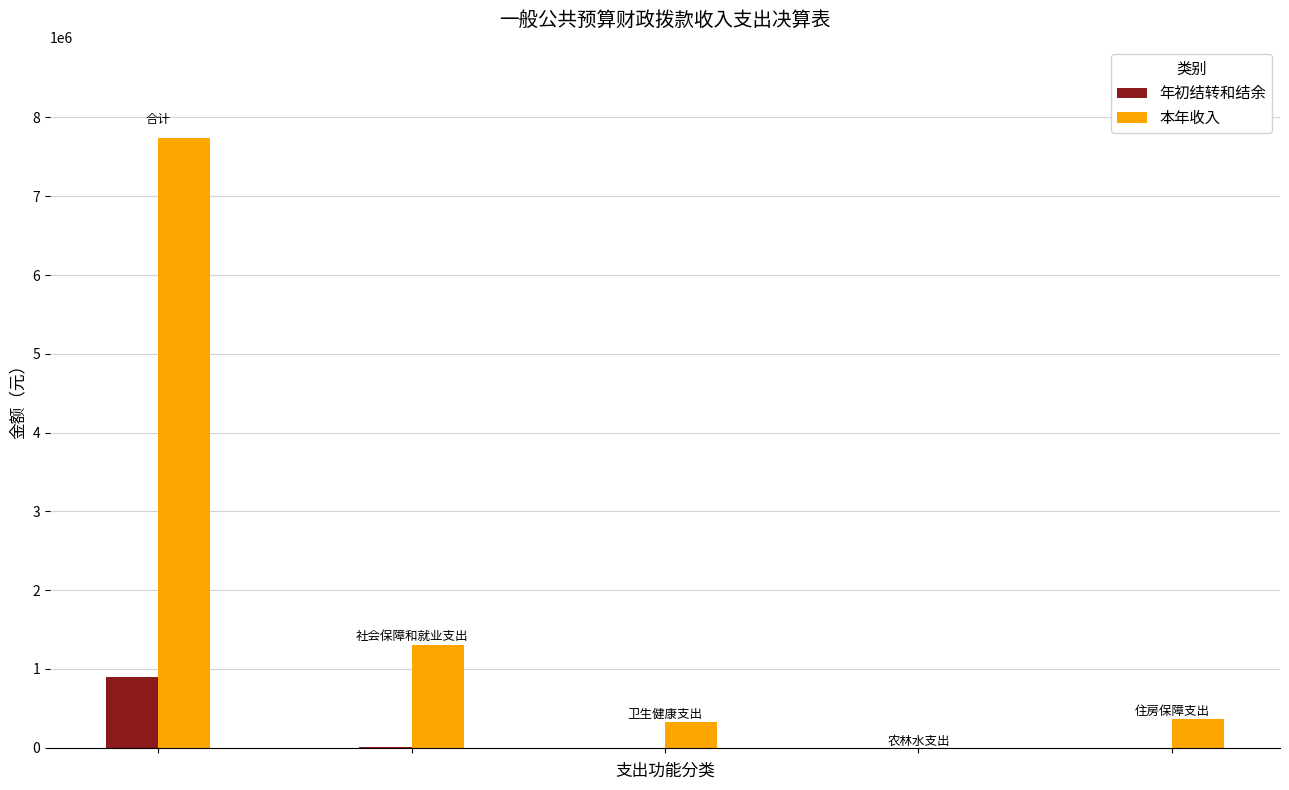

Which series has the largest total across all categories?

本年收入